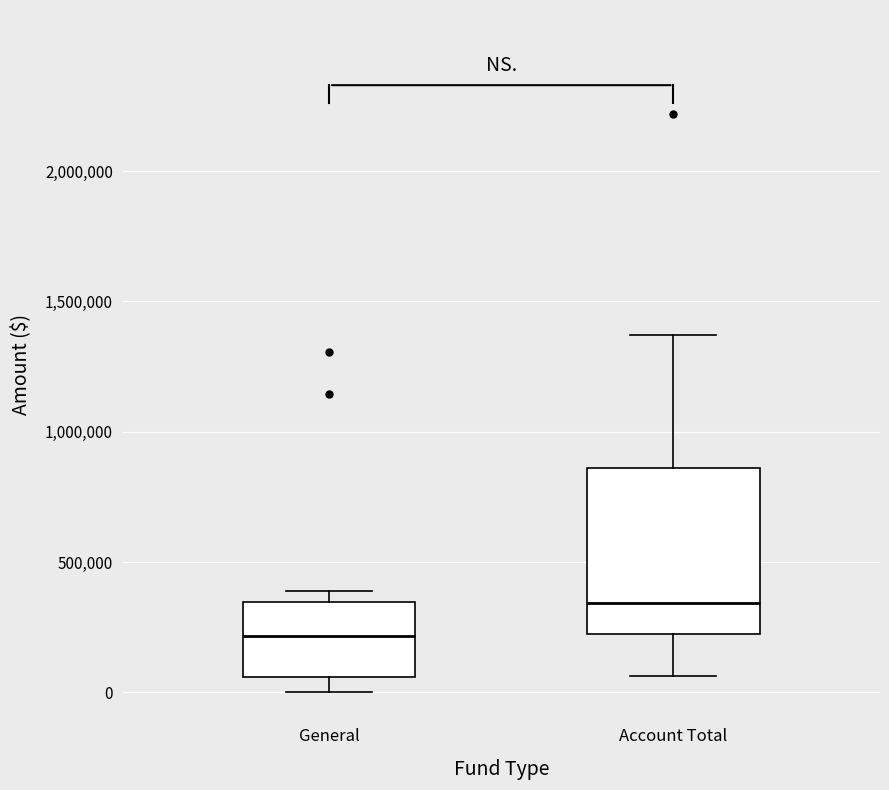

Where does the upper whisker of the box for Account Total end on the y-axis? The values are not printed on the chart, so give them approximately, as read against the axis.

1350000